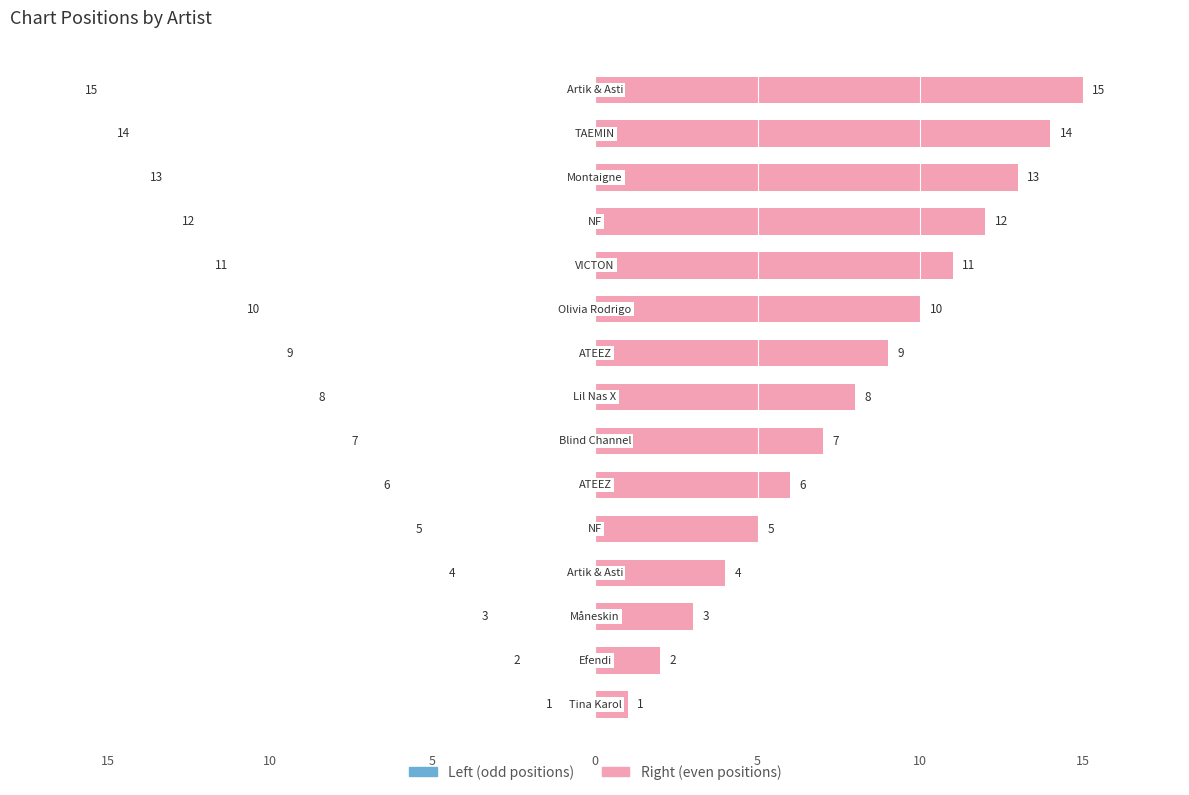

How many values in the Position (Left) series are below 8?

7